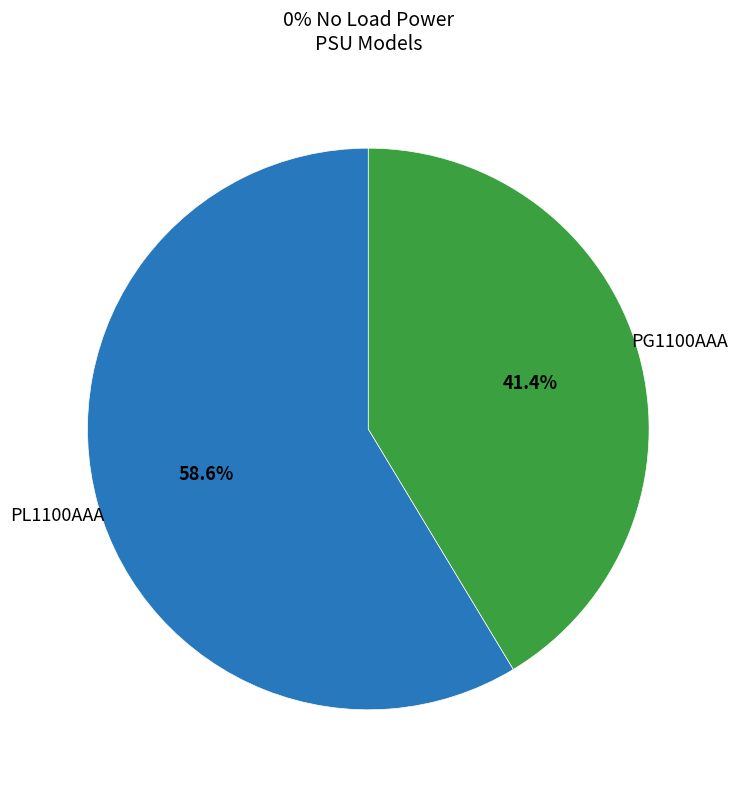

Is there a majority slice in this chart?

Yes